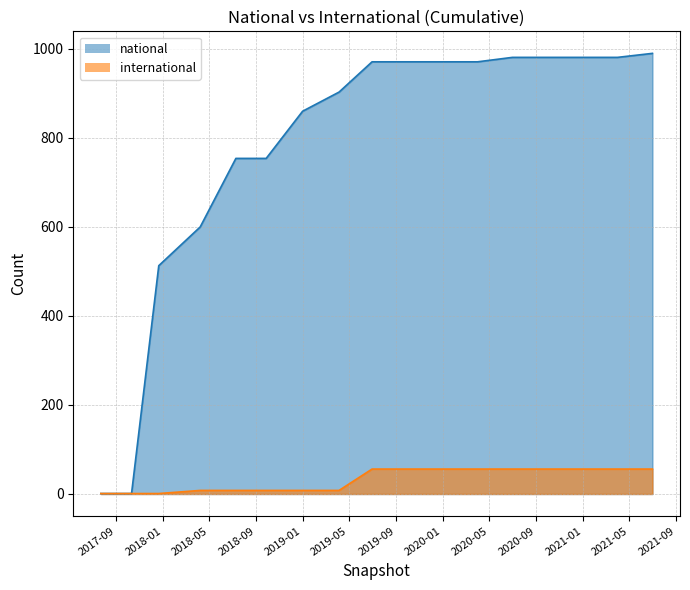

The international series shows 0 at 2017-10-12. True or false?

False